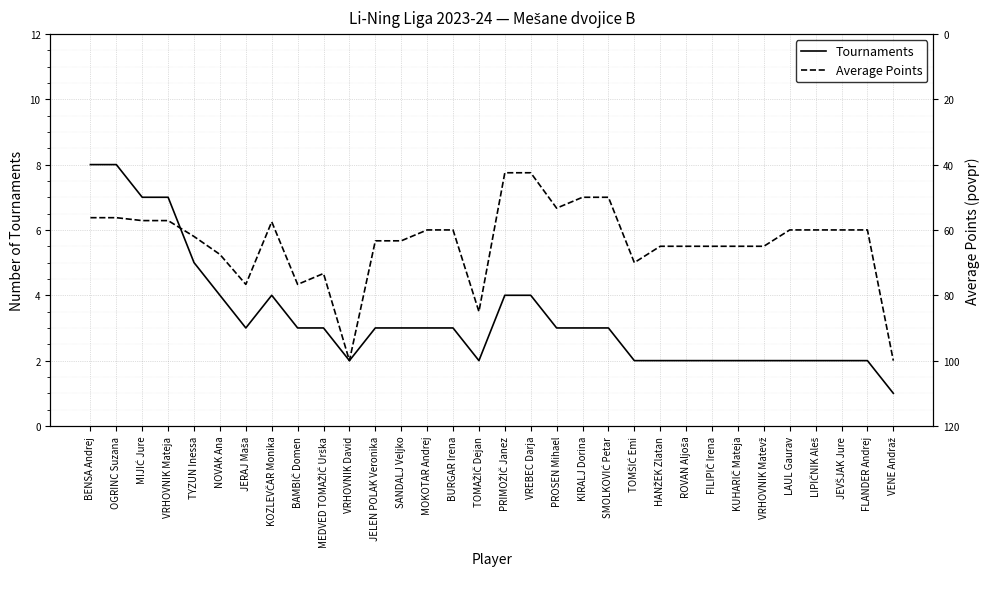

Which series changed the most between JELEN POLAK Veronika and LIPIČNIK Aleš?

Average Points